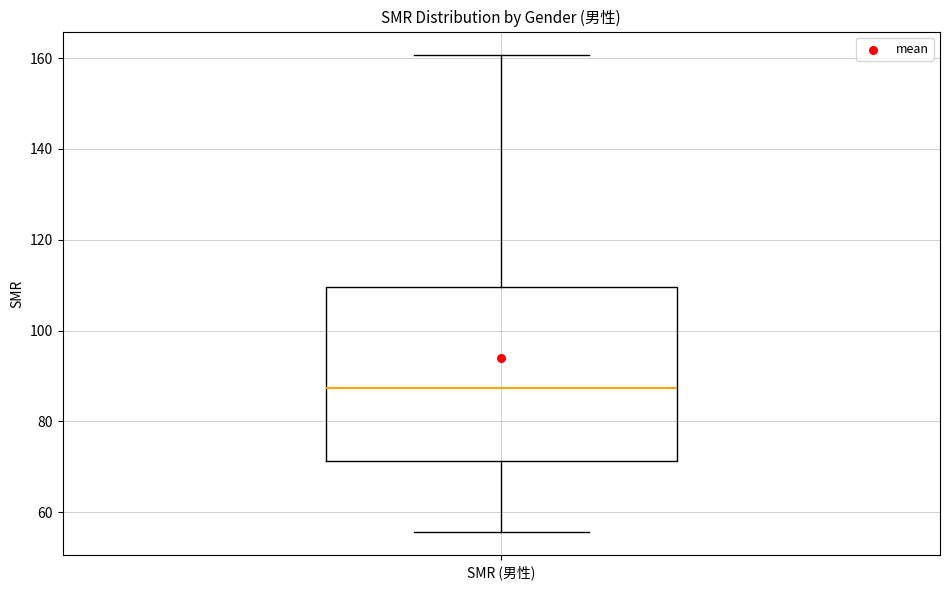

Read this box plot against the y-axis: the position of the median line, the range covered by the box, and the ends of both whiskers. The values are not printed on the chart, so give them approximately, as read against the axis.

median 88, box 72 to 110, whiskers 56 to 160